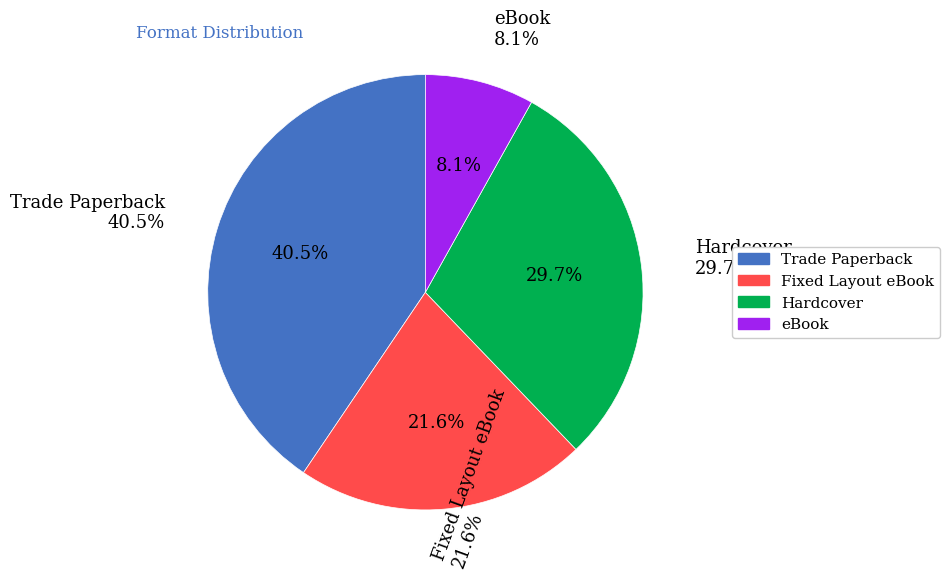

Count the number of slices in the pie.

4